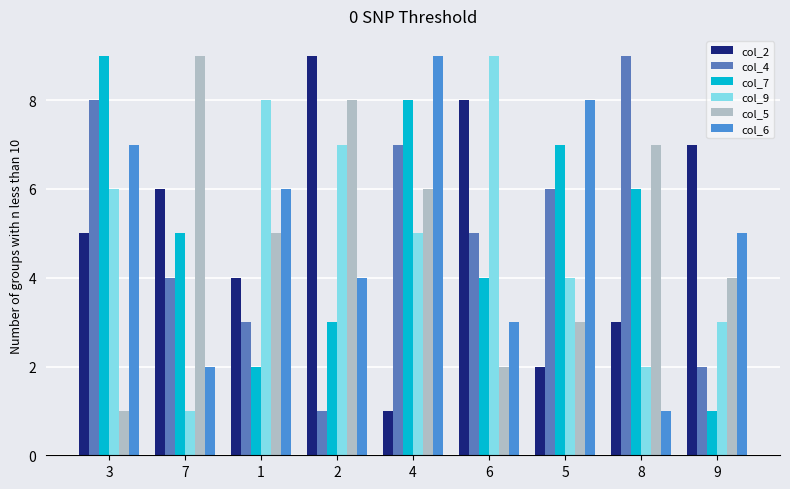

How many series are shown in this chart?

6